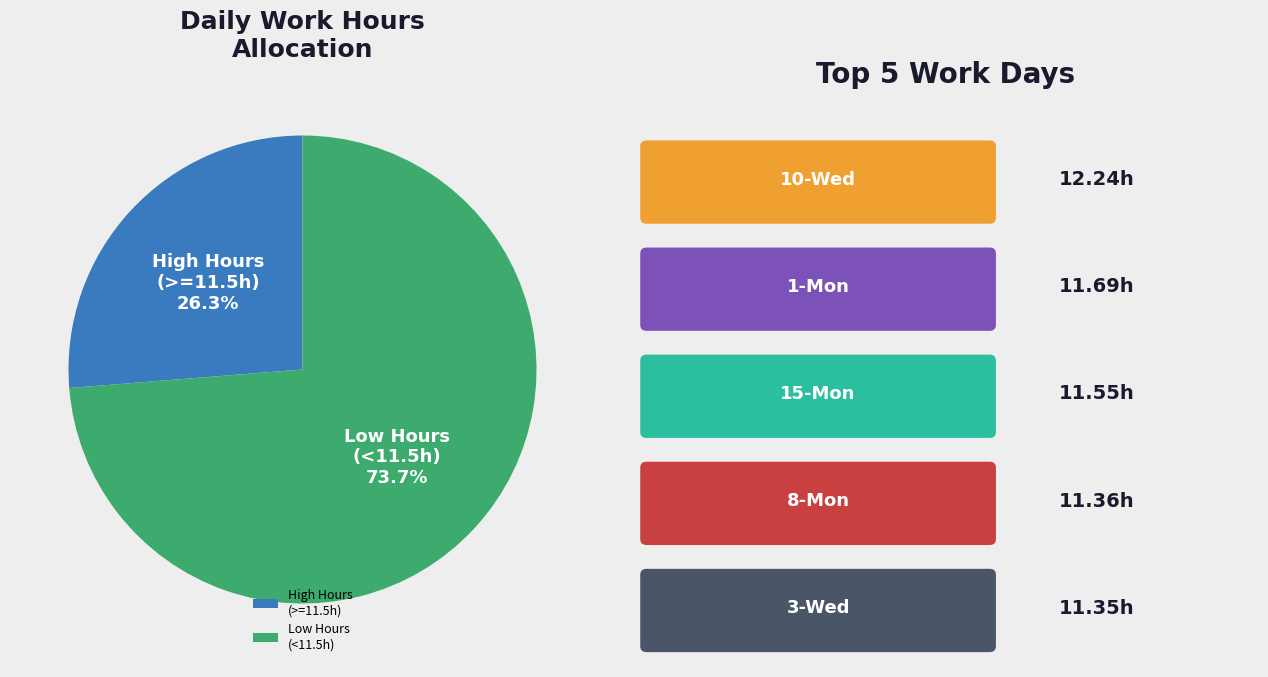

Which slice is the smallest?

High Hours (>=11.5h)